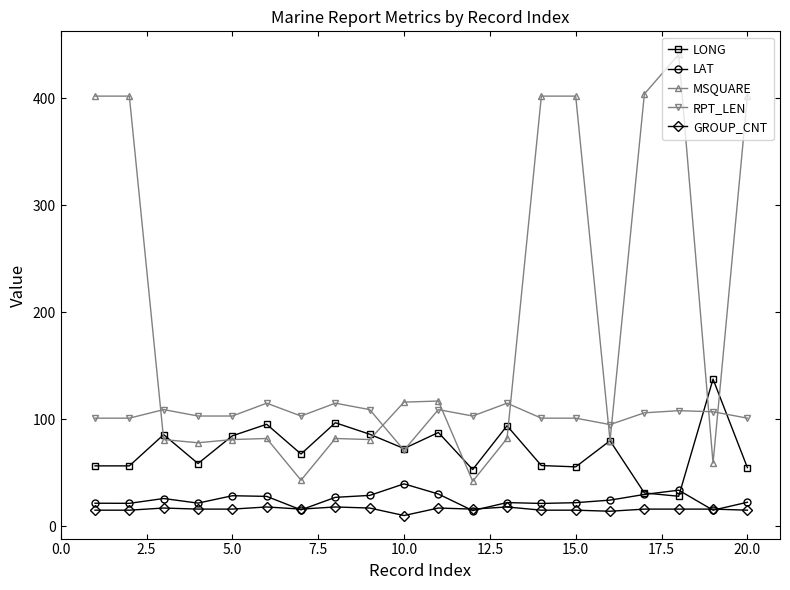

True or false: GROUP_CNT and RPT_LEN intersect in this chart.

False